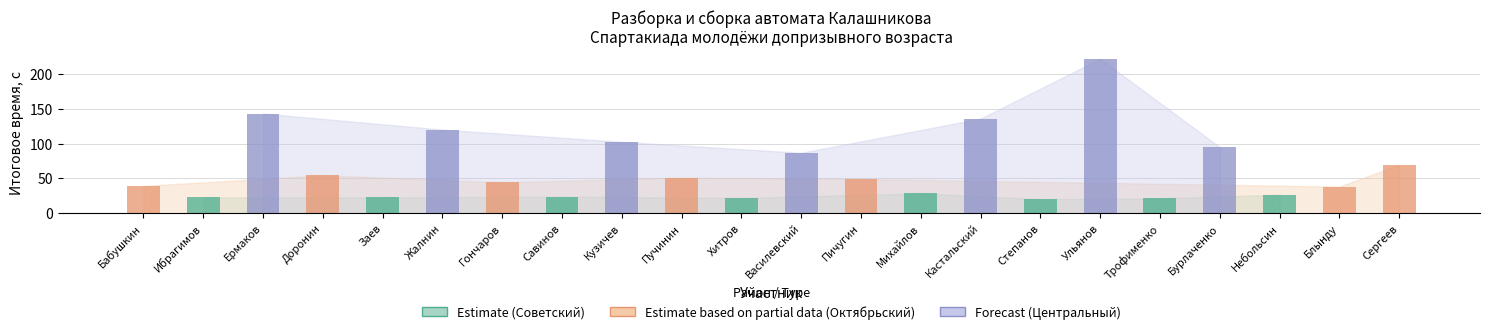

What position from the left is Заев?

5